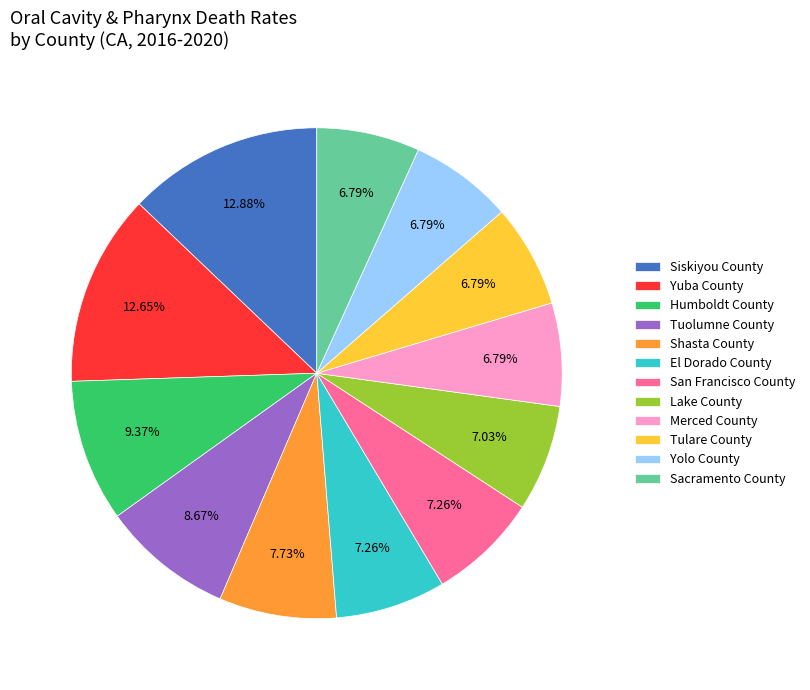

Does Humboldt County account for over 50% of the chart?

No